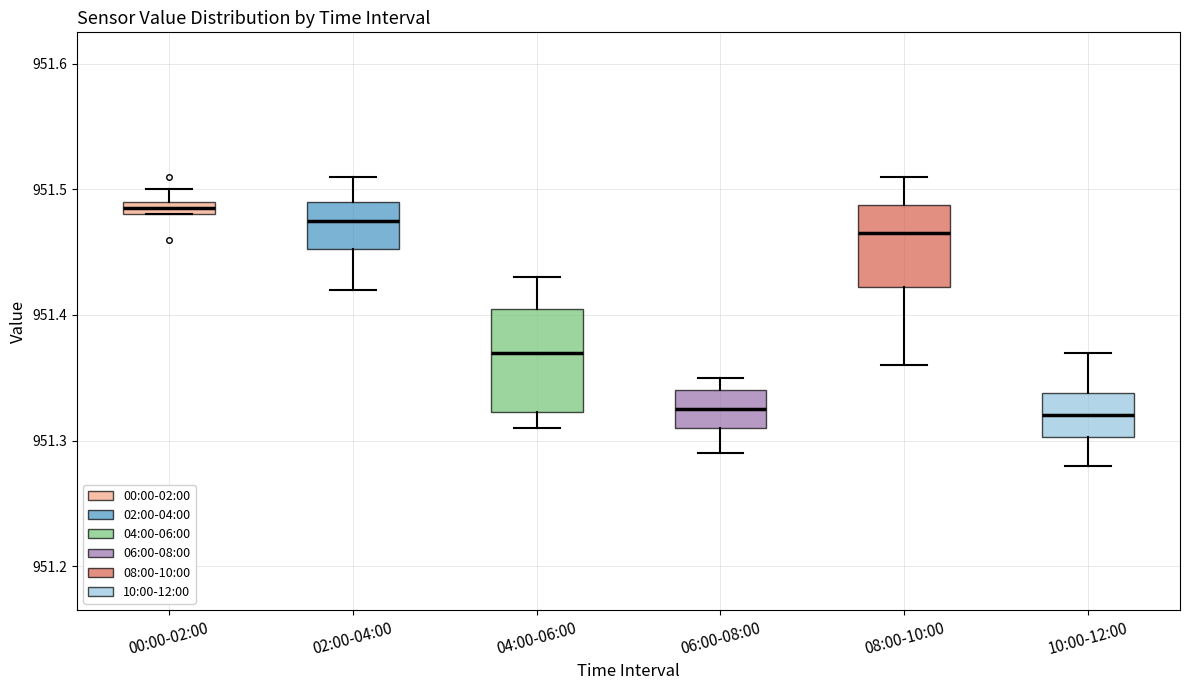

Where does the upper whisker of the box for 04:00-06:00 end on the y-axis? The values are not printed on the chart, so give them approximately, as read against the axis.

951.43